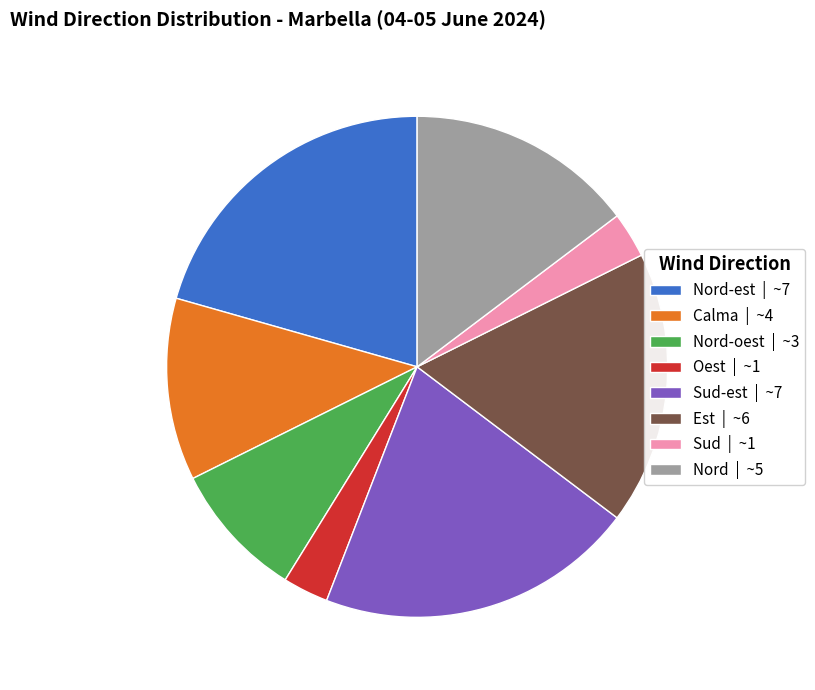

Is it true that Nord-est | ~7 is 21% of the pie?

True